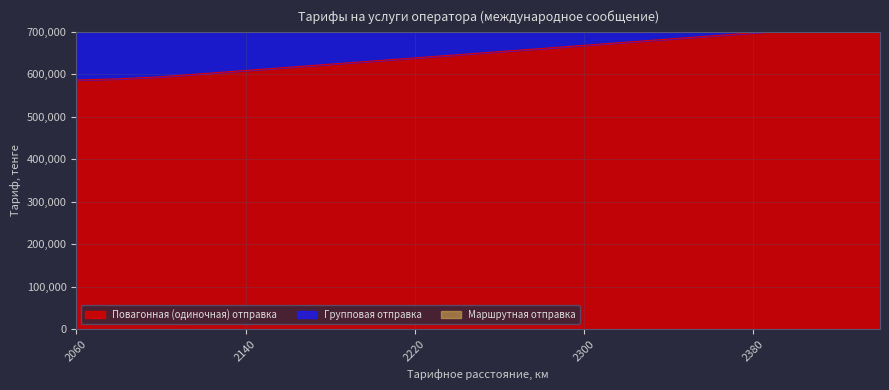

Is it true that Повагонная (одиночная) отправка equals 799232 at 2140?

False